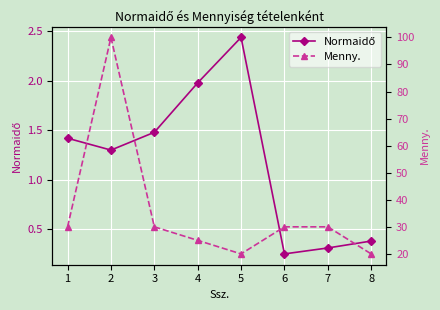

How many lines are shown in the chart?

2